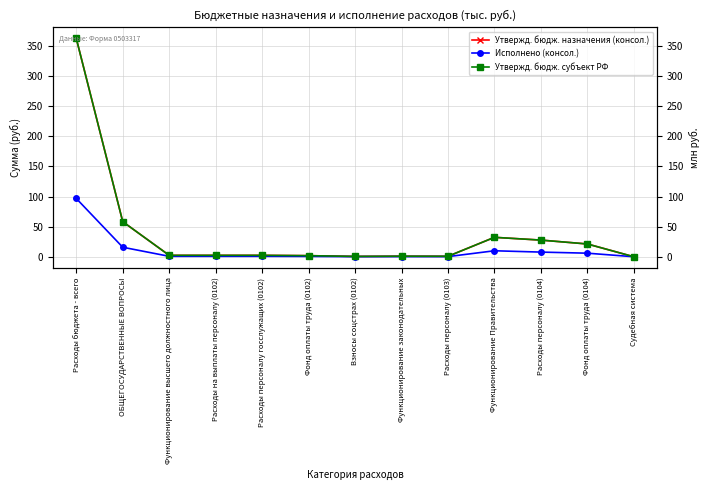

The Исполнено (консол.) series shows 38.4 at Судебная система. True or false?

False